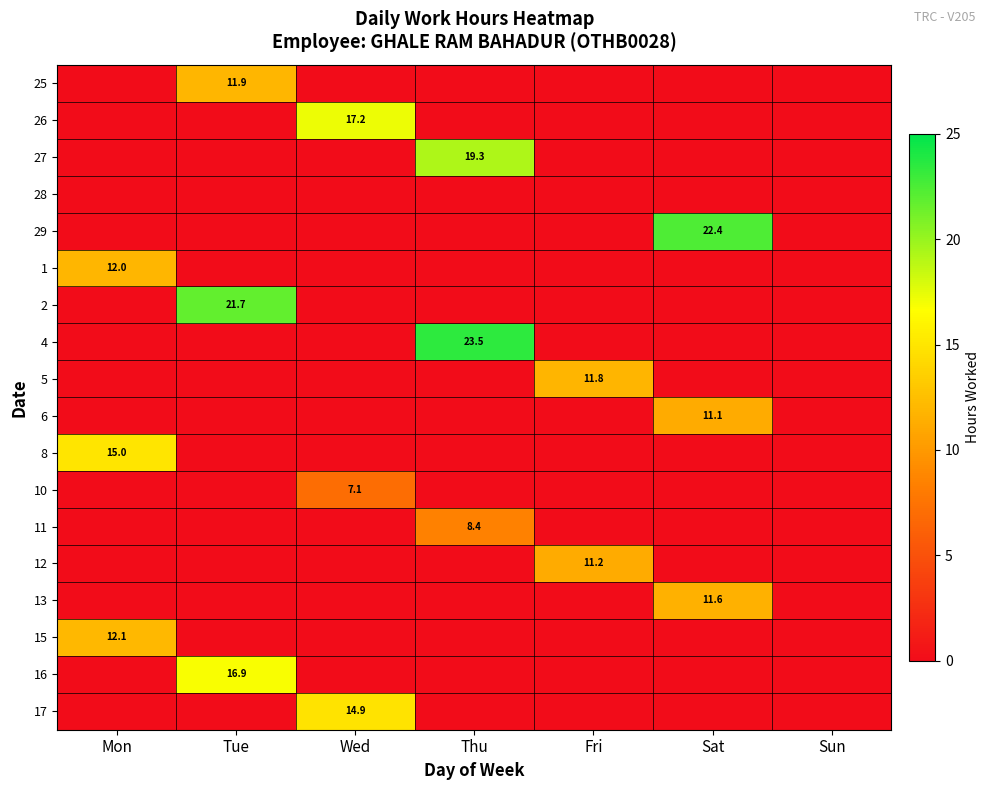

Is the value of 4 at Wed greater than the value of 10 at Thu?

No